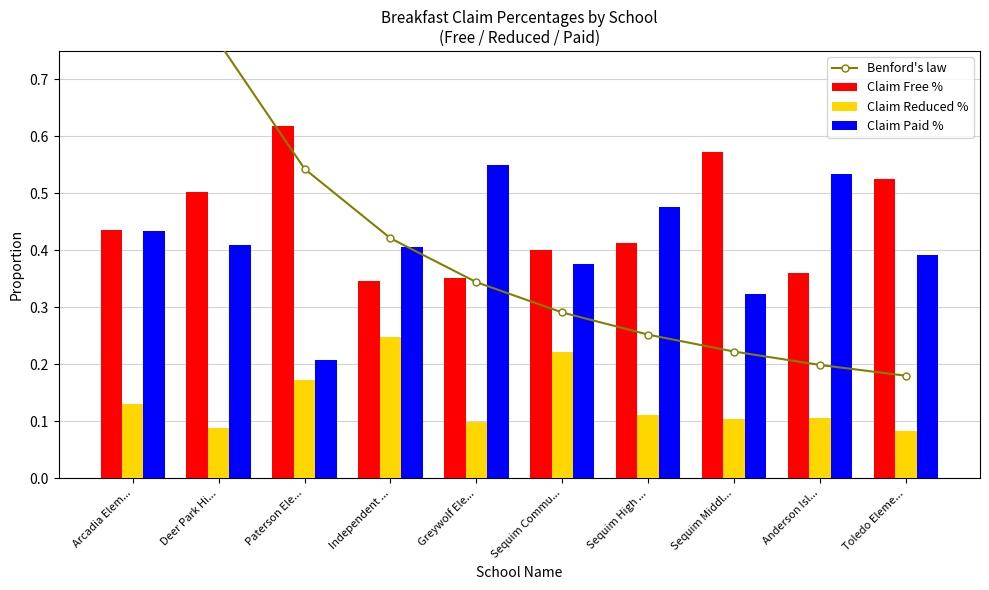

At which category does the chart reach its minimum across all series?

Toledo Eleme...